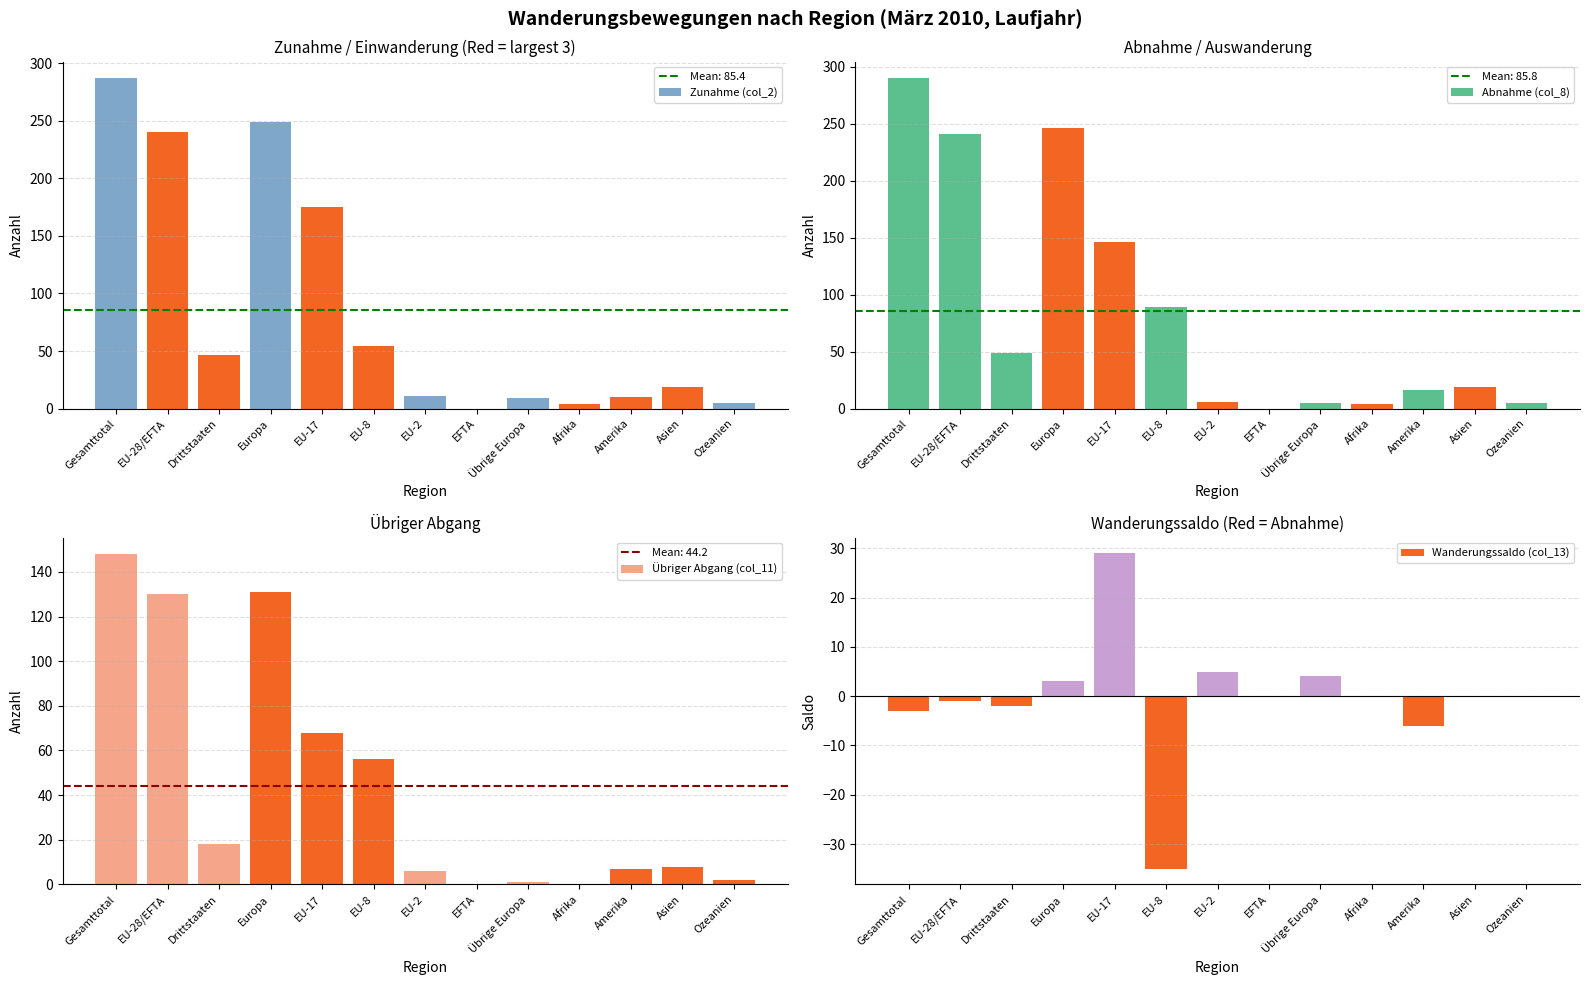

Which has a higher value, EFTA or Afrika?

Afrika